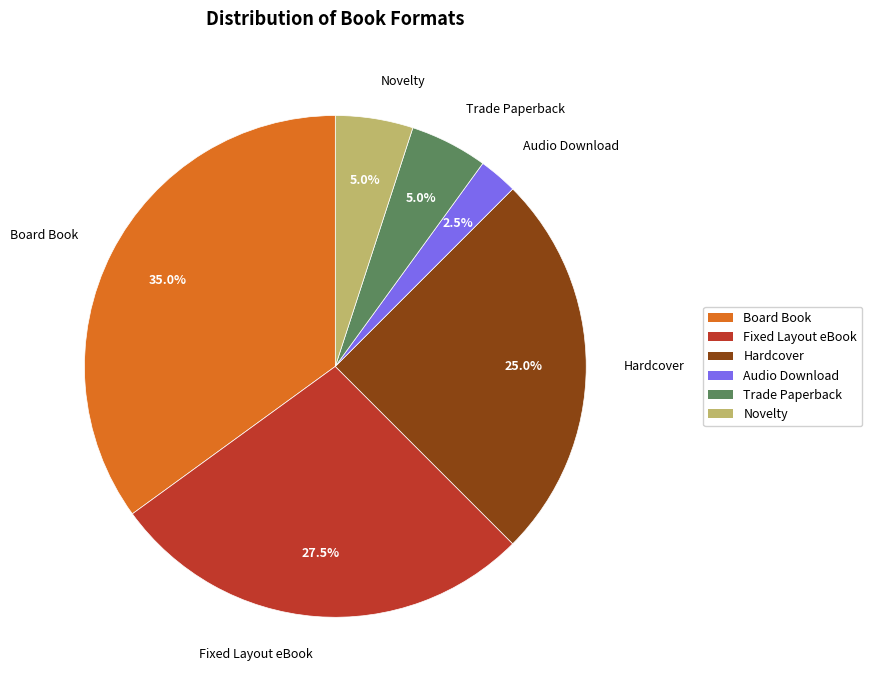

Which slice is the largest?

Board Book